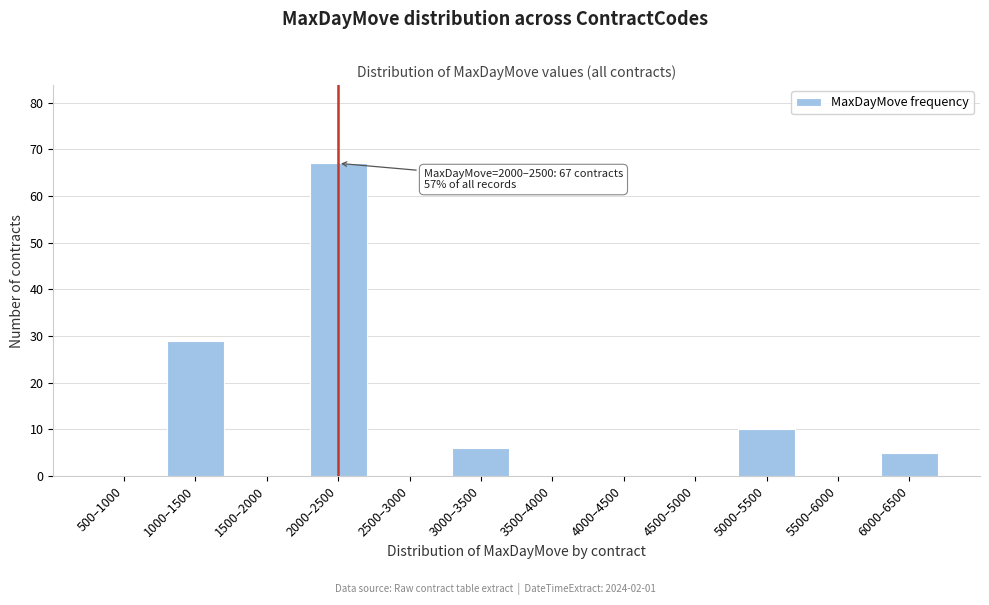

Reading right to left, extract all data points from this chart.

6000–6500=5	5500–6000=0	5000–5500=10	4500–5000=0	4000–4500=0	3500–4000=0	3000–3500=6	2500–3000=0	2000–2500=67	1500–2000=0	1000–1500=29	500–1000=0